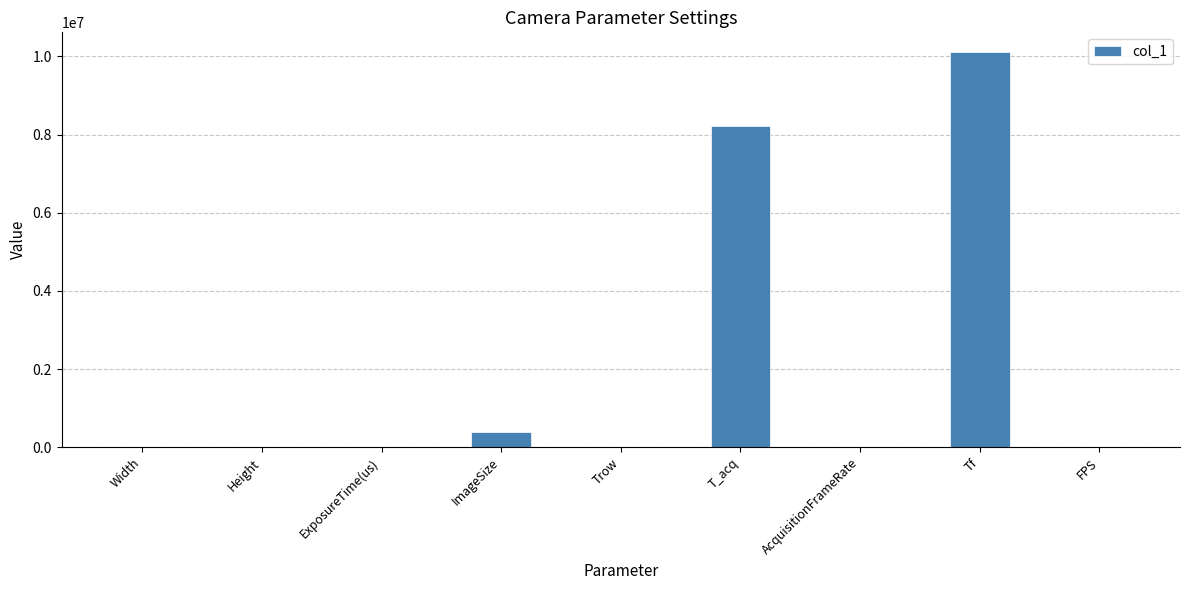

What value does the data have at Height?

540.0